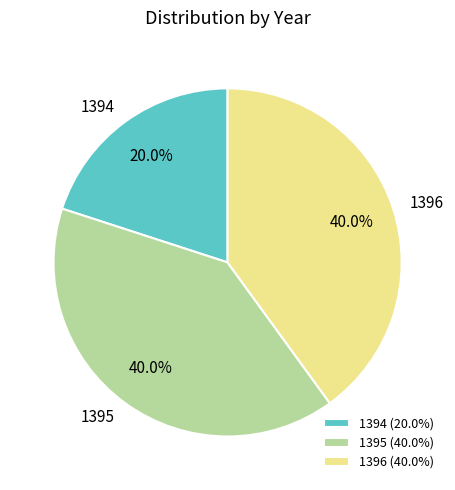

What percentage is NOT represented by 1396?

60.0%